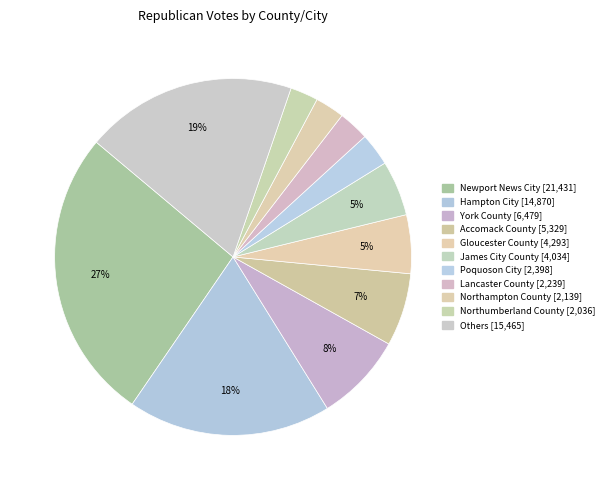

How many slices are in this pie chart?

11